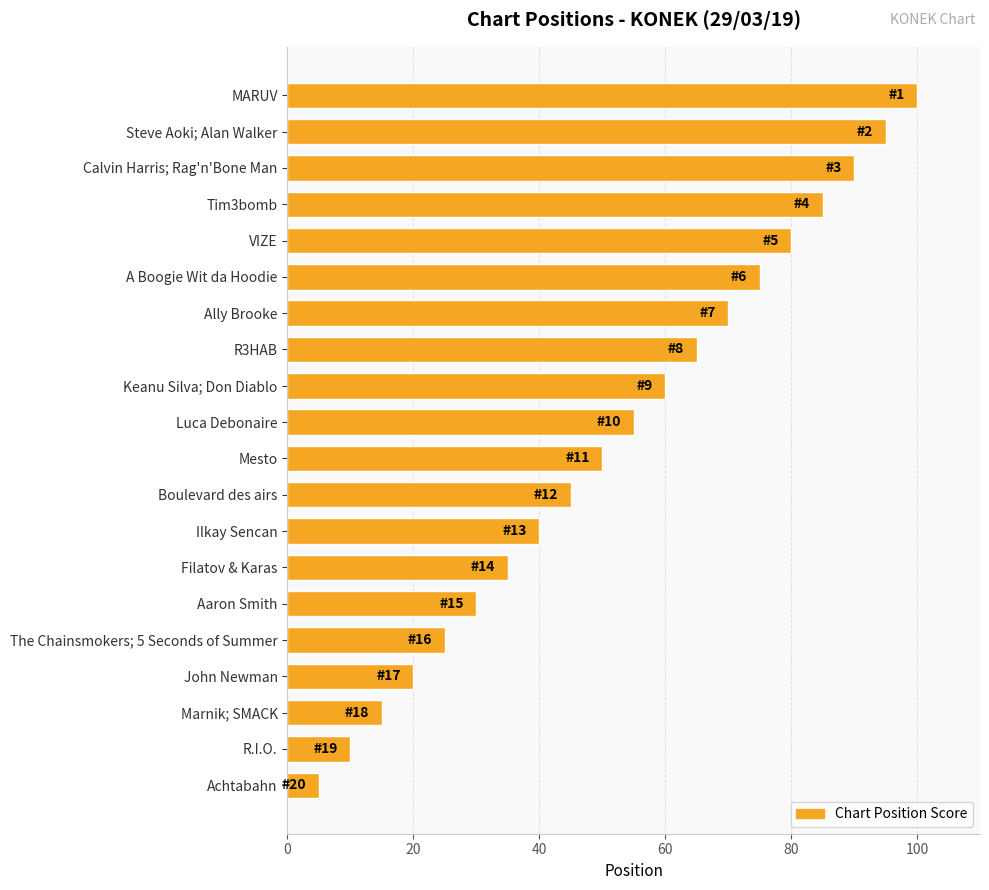

Between R.I.O. and Filatov & Karas, which is larger?

Filatov & Karas